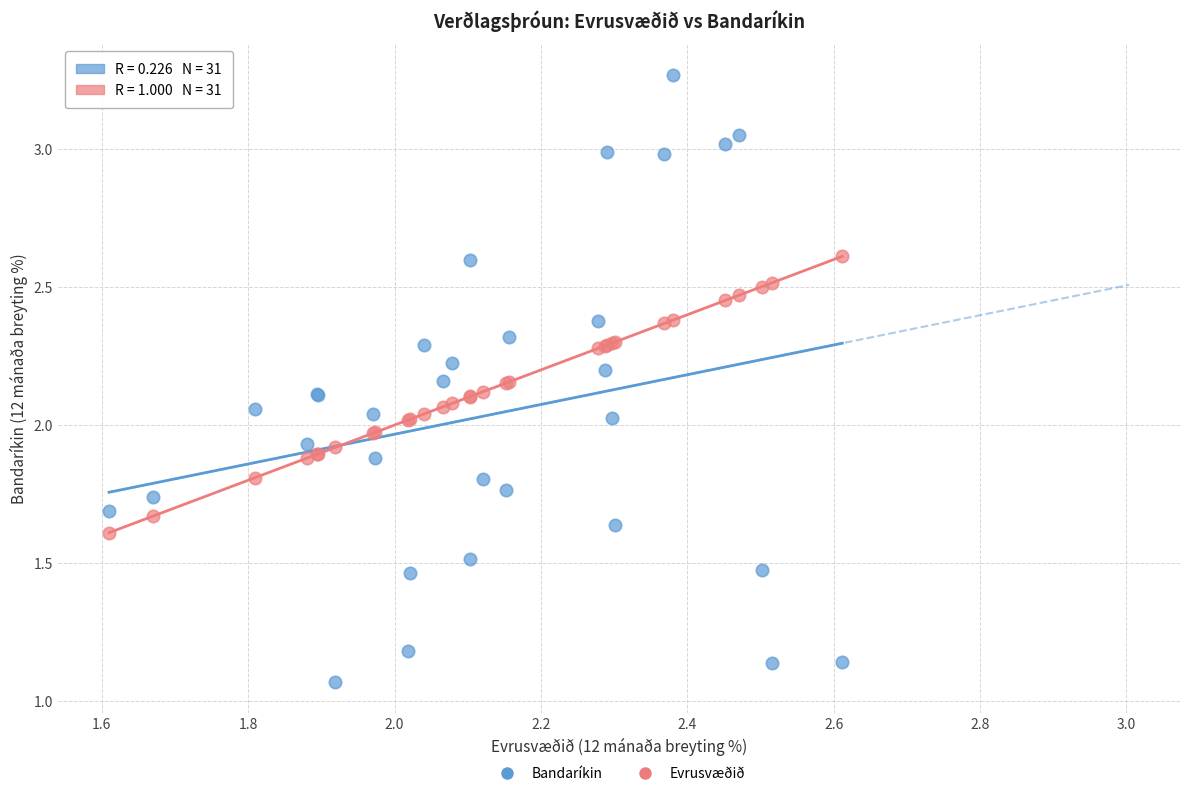

Which series has the widest spread of Y values?

Bandaríkin